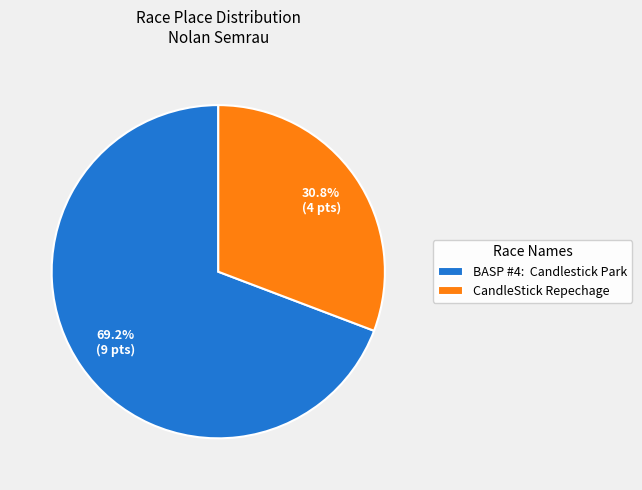

Approximately how many times larger is the value at BASP #4: Candlestick Park compared to CandleStick Repechage?

2.2